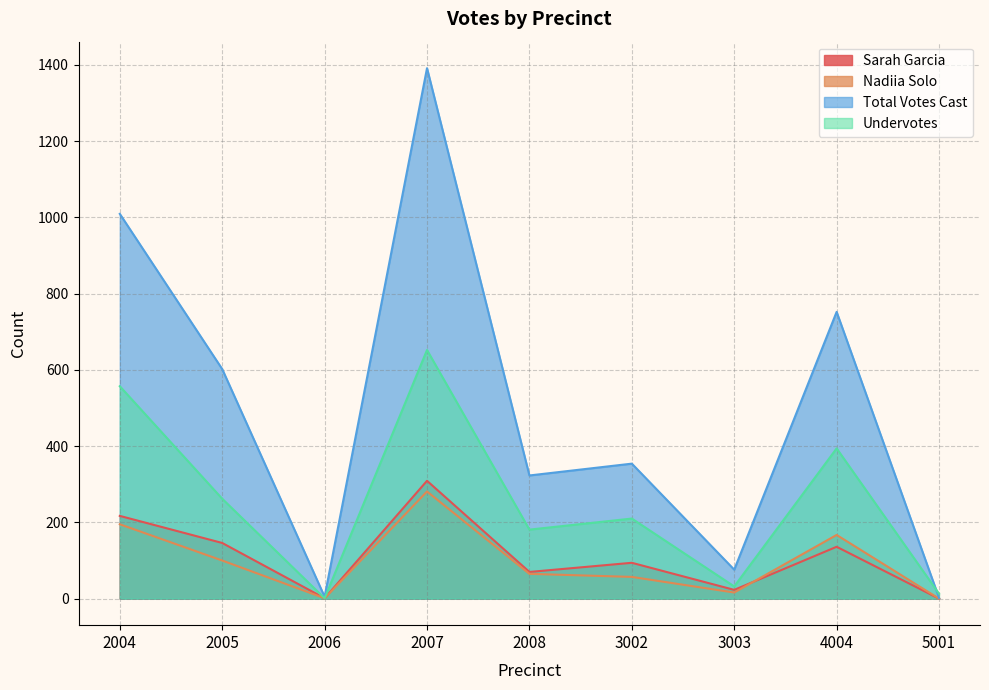

What is the highest value of the Sarah Garcia series?

309